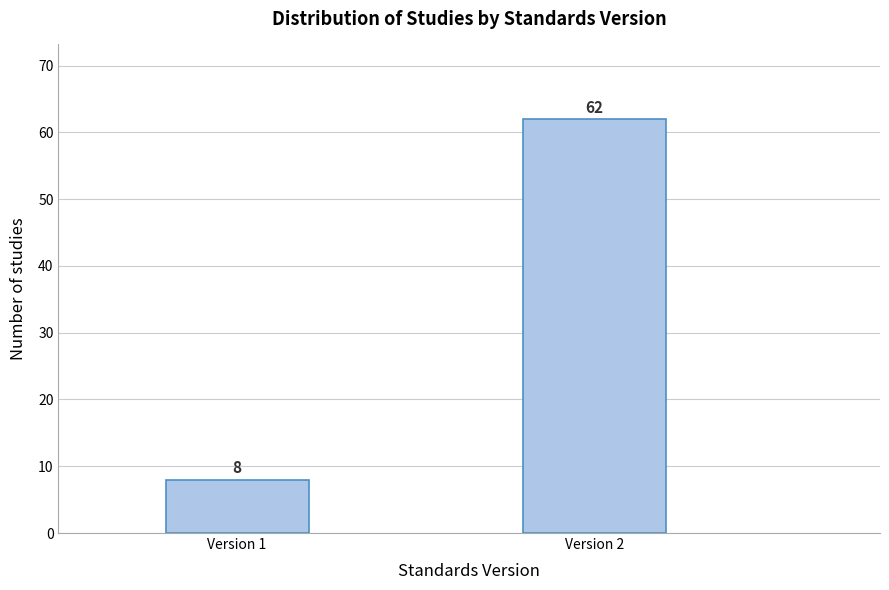

Reading right to left, extract all data points from this chart.

Version 2=62	Version 1=8